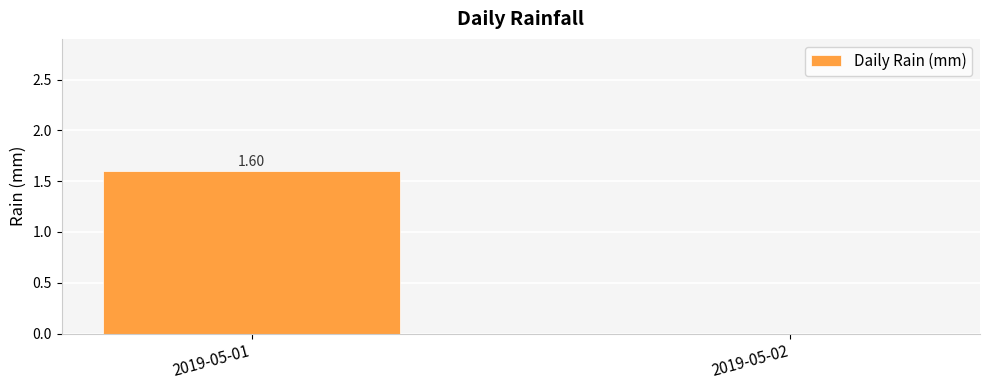

The chart shows a value of 0.0 at 2019-05-02. True or false?

True